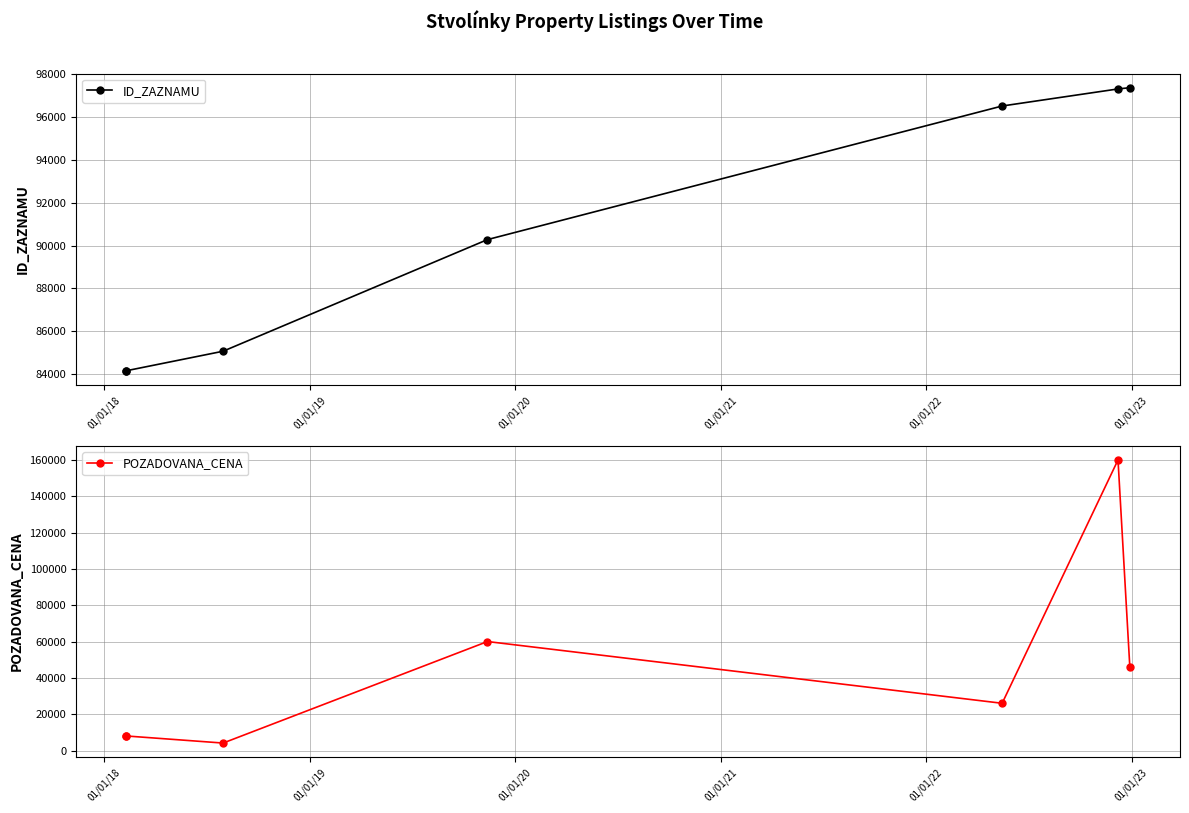

What is the approximate value of ID_ZAZNAMU at 01/01/18, to the nearest 100?

84200